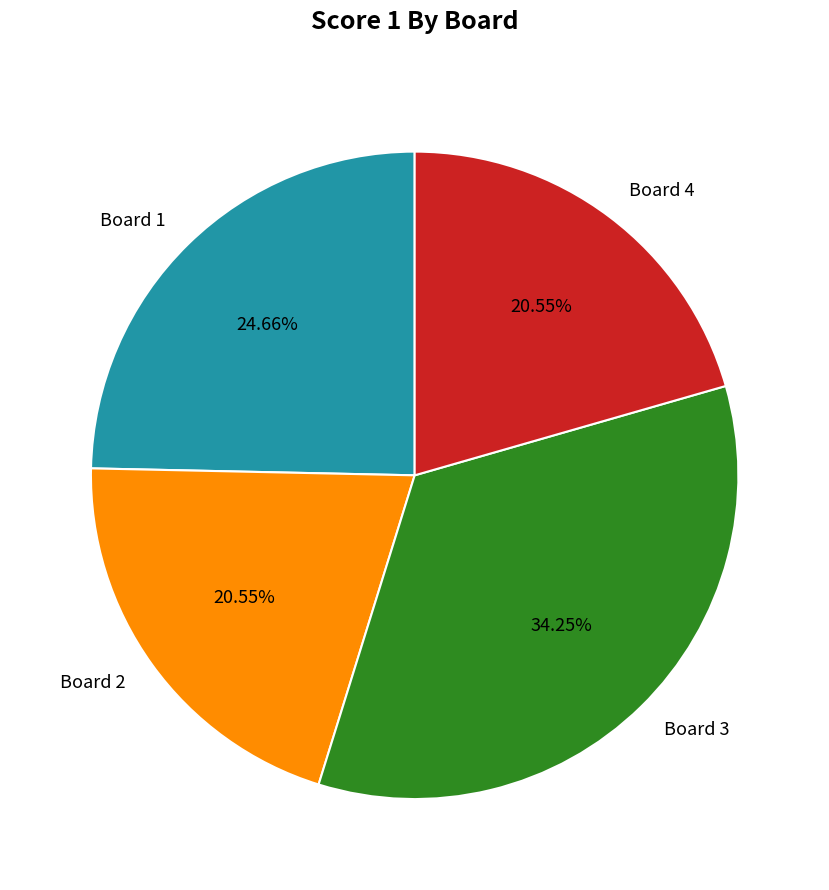

To the nearest percent, what is the difference between the Board 1 and Board 4 slice percentages?

4%